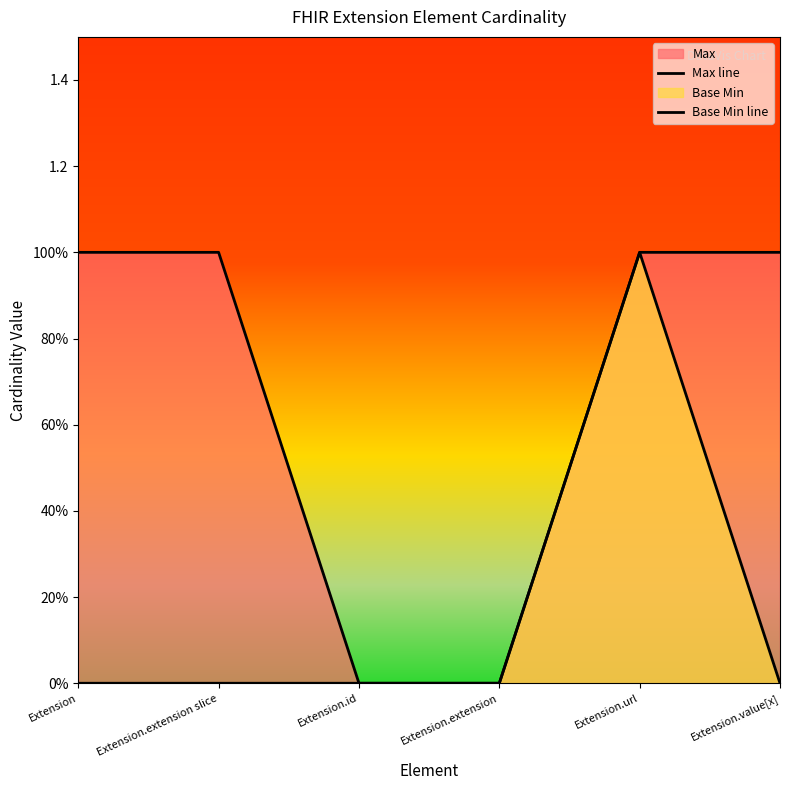

True or false: Base Min line and Max line intersect in this chart.

False